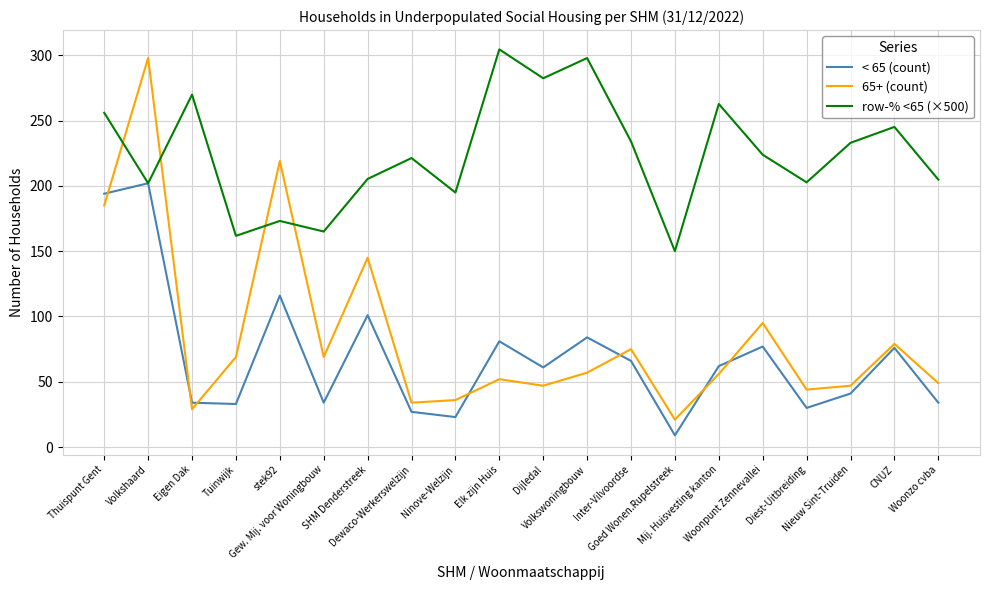

At how many categories does at least one series exceed 71?

20